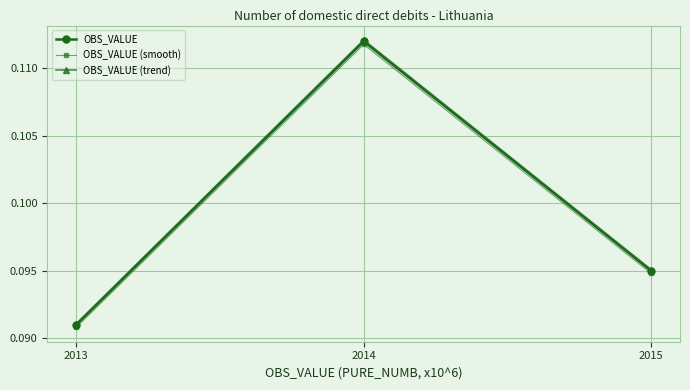

How many series are shown in this chart?

3